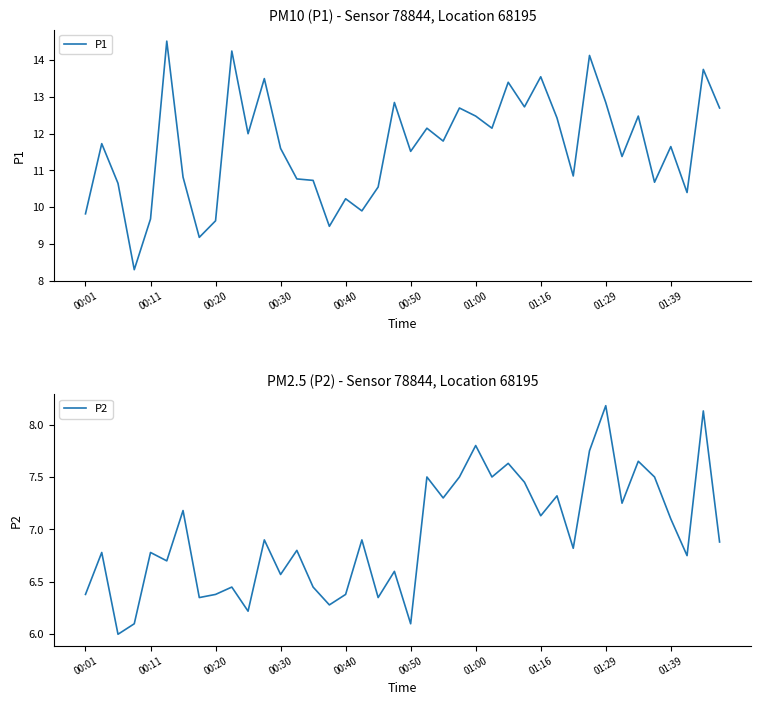

What is the highest value of the P1 series?

14.5